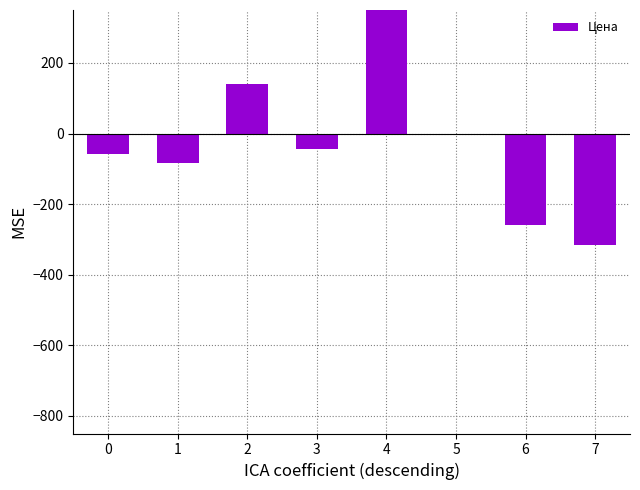

At which category does the chart reach its minimum across all series?

7